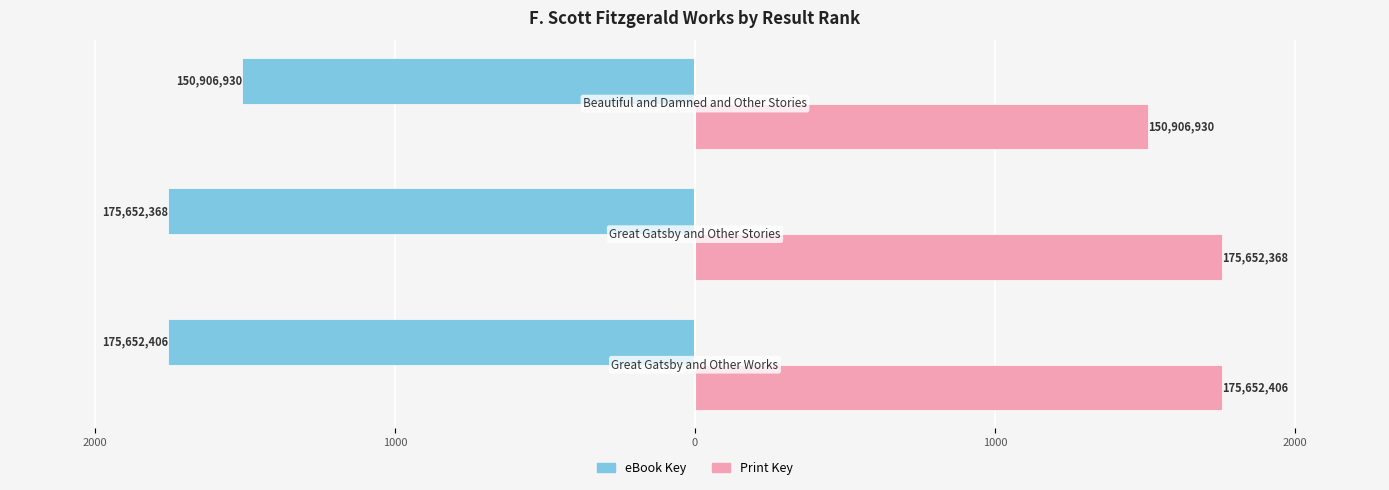

What is the average value of the eBook Key series?

-1674.0